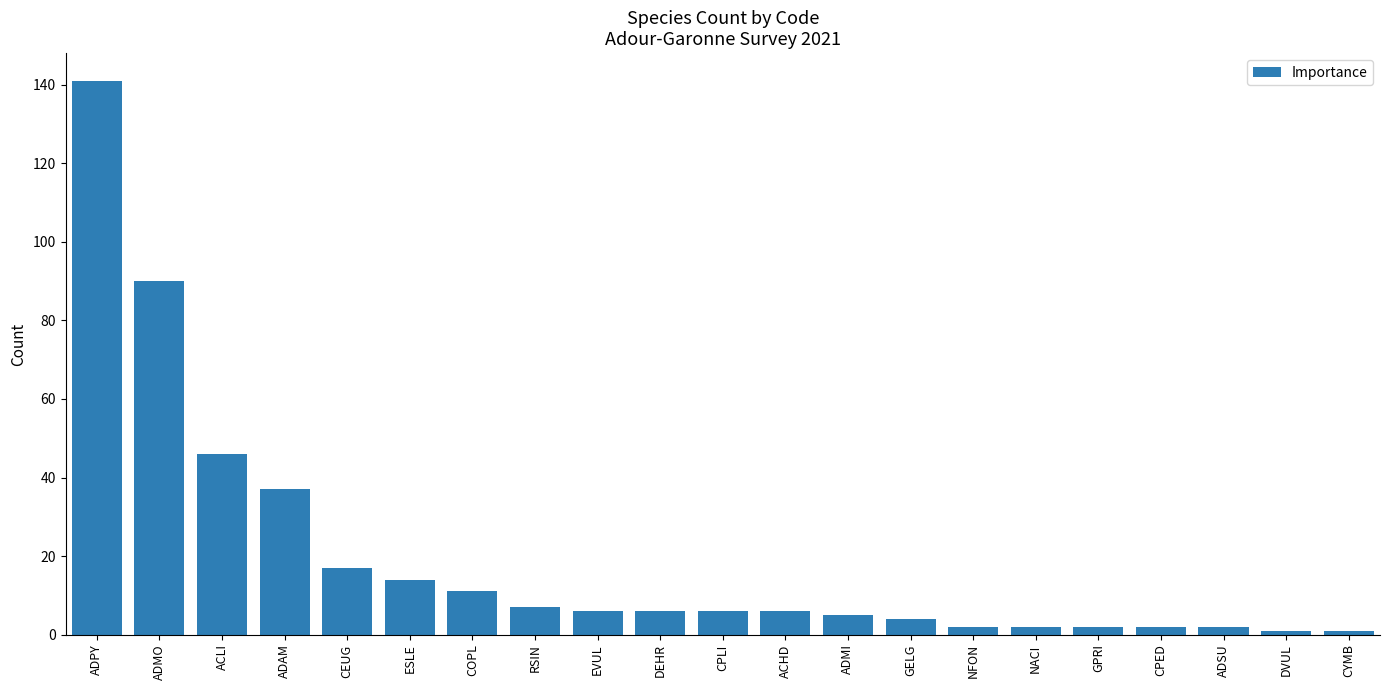

The value at ADAM is 37. True or false?

True